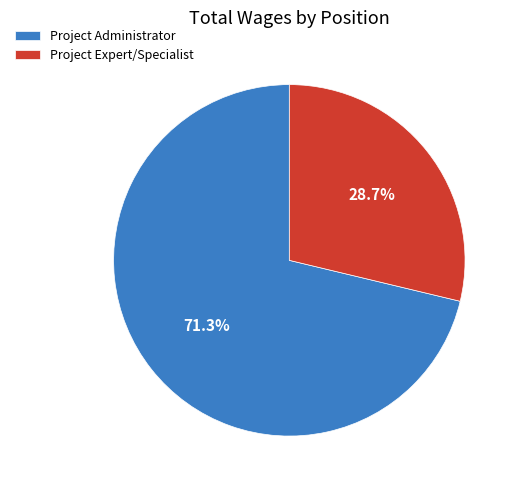

Which category accounts for the majority?

Project Administrator